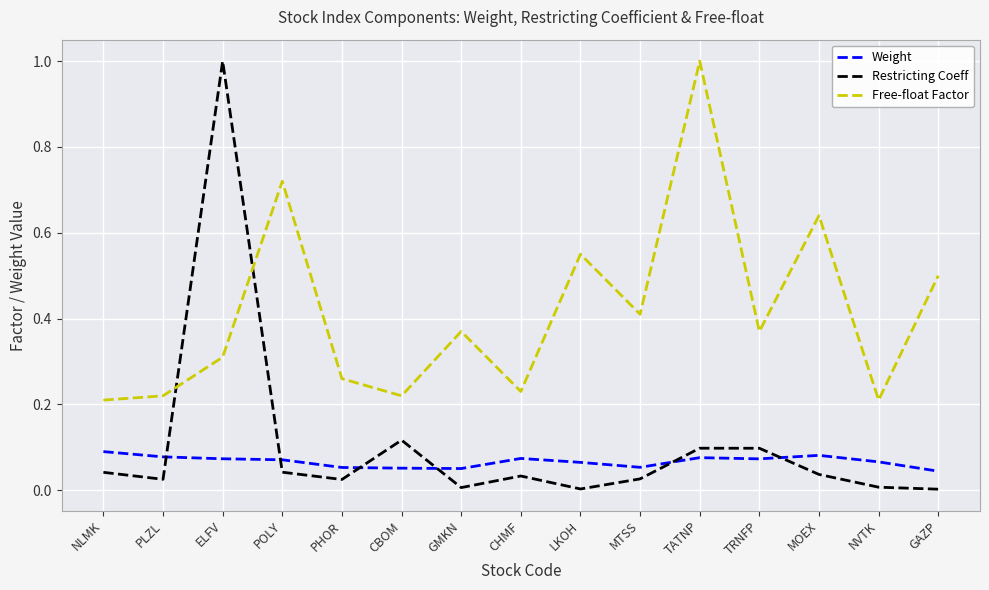

Rank the series at ELFV from lowest to highest value.

Weight, Free-float Factor, Restricting Coeff